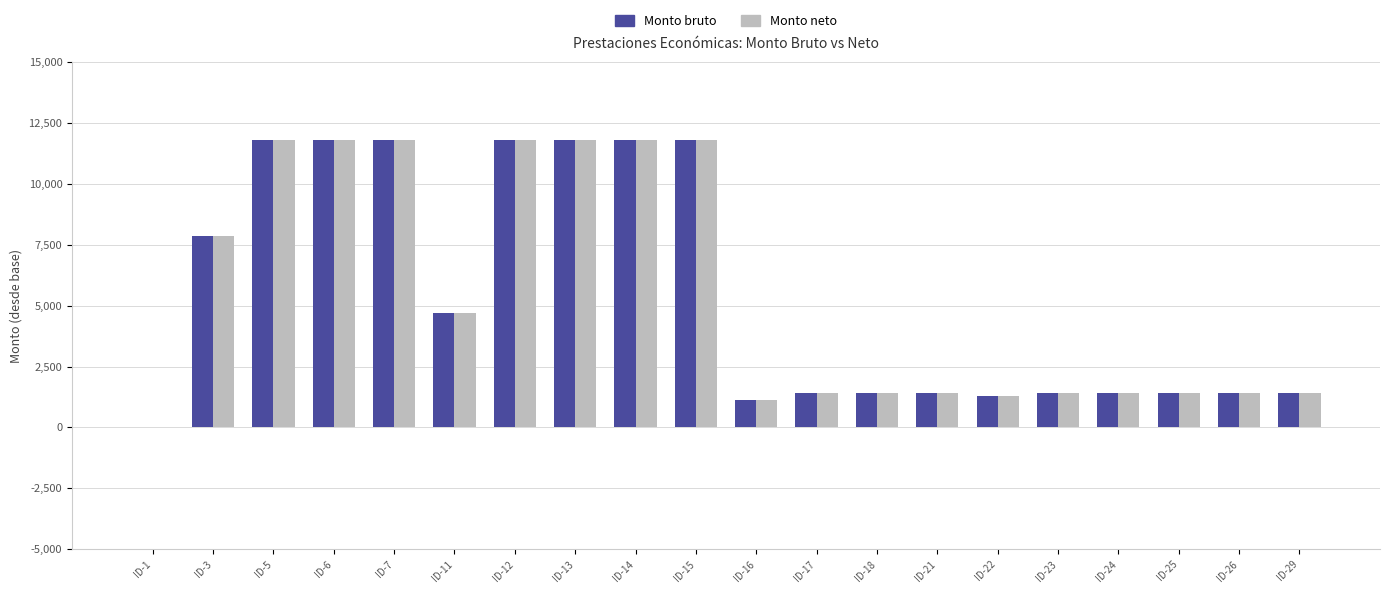

Does the chart contain stacked bars?

No